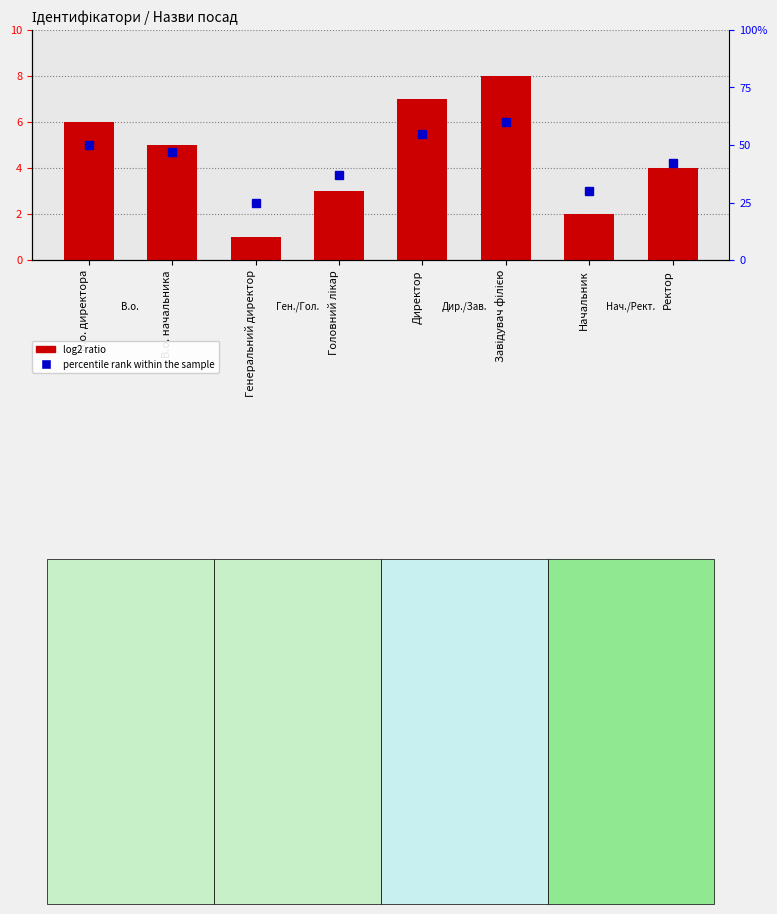

At which category is the sum across all series the highest?

Завідувач філією